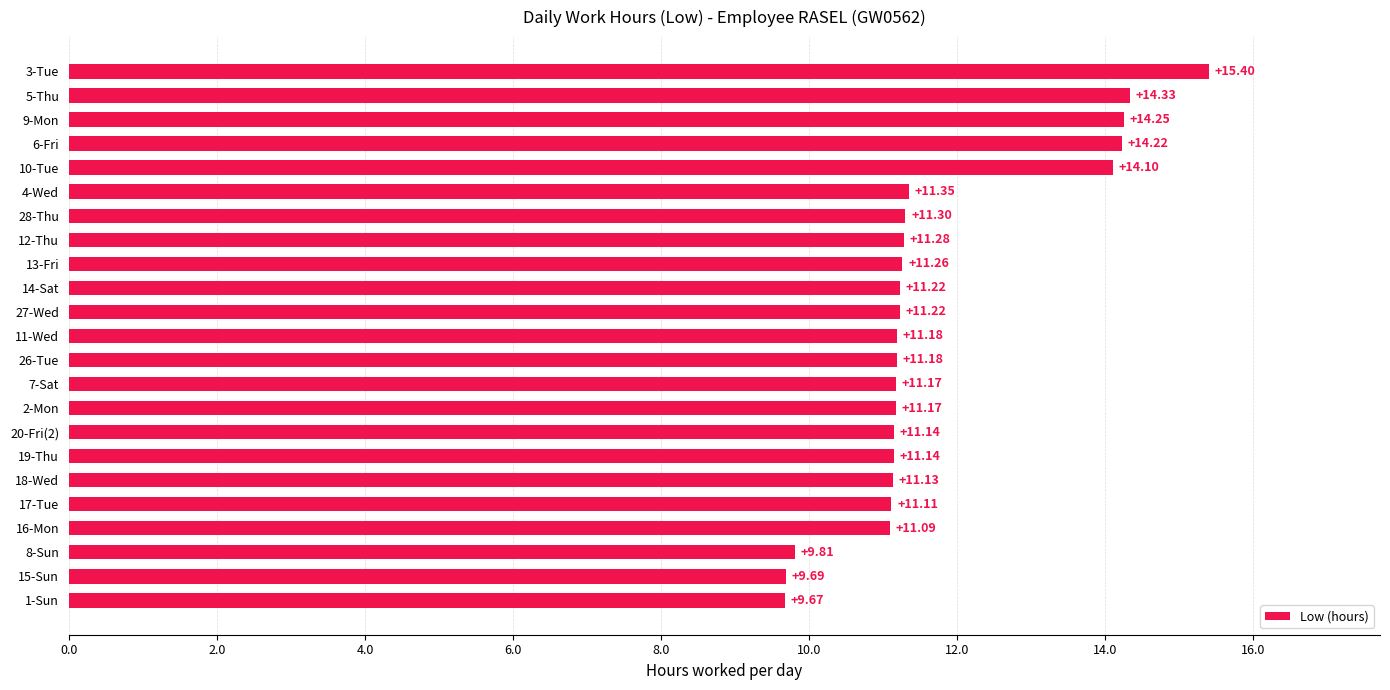

Which has a higher value, 2-Mon or 5-Thu?

5-Thu